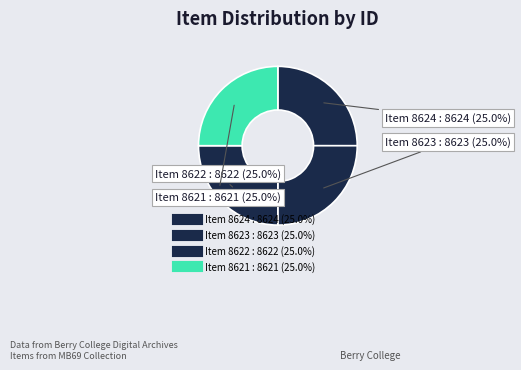

Count the number of slices in the pie.

4